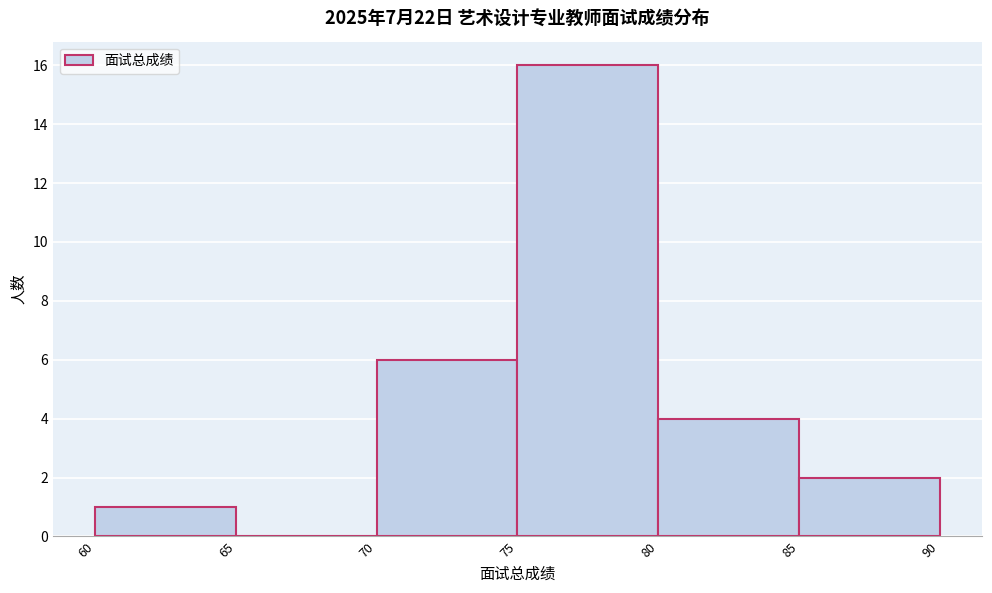

Reading left to right, list every bar in this chart as the range it spans on the x-axis followed by its height. The values are not printed on the chart, so give them approximately, as read against the axis.

60 to 65: 1
65 to 70: 0
70 to 75: 6
75 to 80: 16
80 to 85: 4
85 to 90: 2